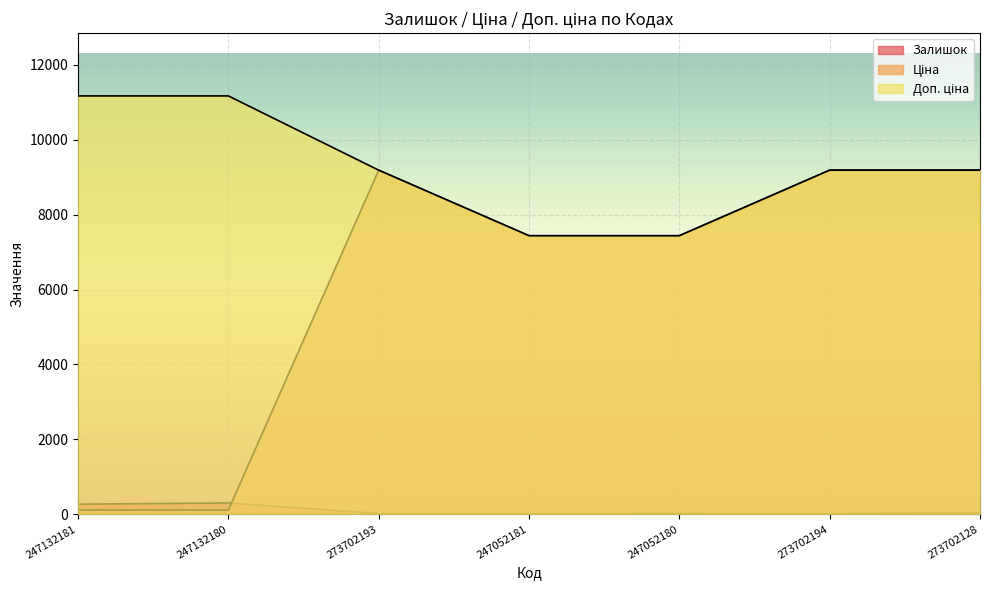

Reading right to left, list all the values displayed in this chart.

Залишок: 34.0	19.0	21.0	20.0	20.0	300.0	270.0
Ціна: 9185.9	9185.9	7436.2	7436.2	9185.9	111.7	111.7
Доп. ціна: 9185.9	9185.9	7436.2	7436.2	9185.9	11169.0	11169.0